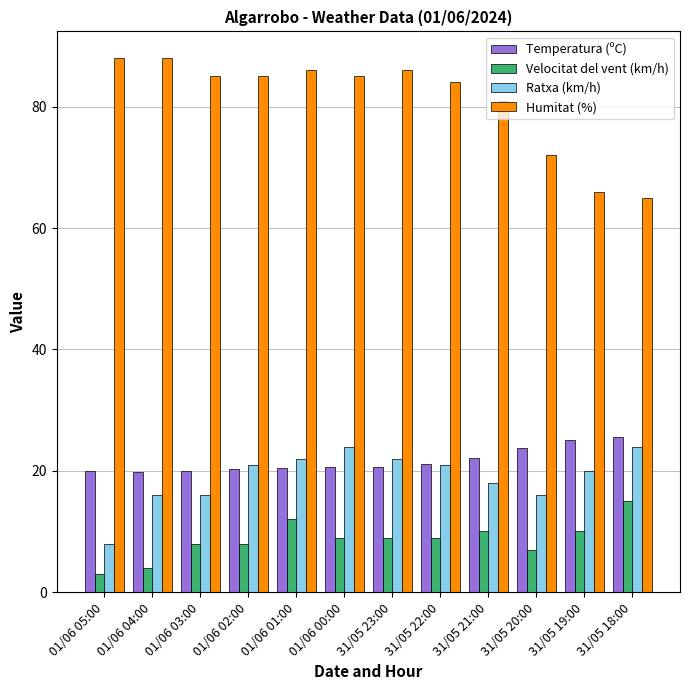

Is it true that Velocitat del vent (km/h) equals 15.0 at 31/05 18:00?

True